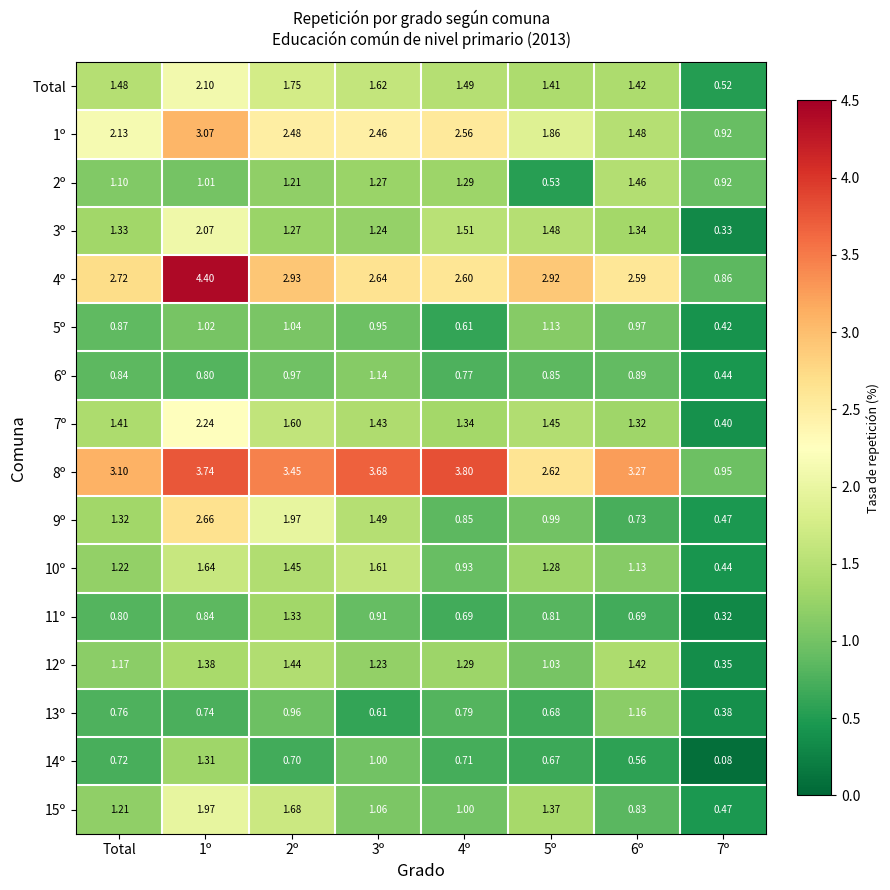

At which label does 1º first exceed 2?

Total